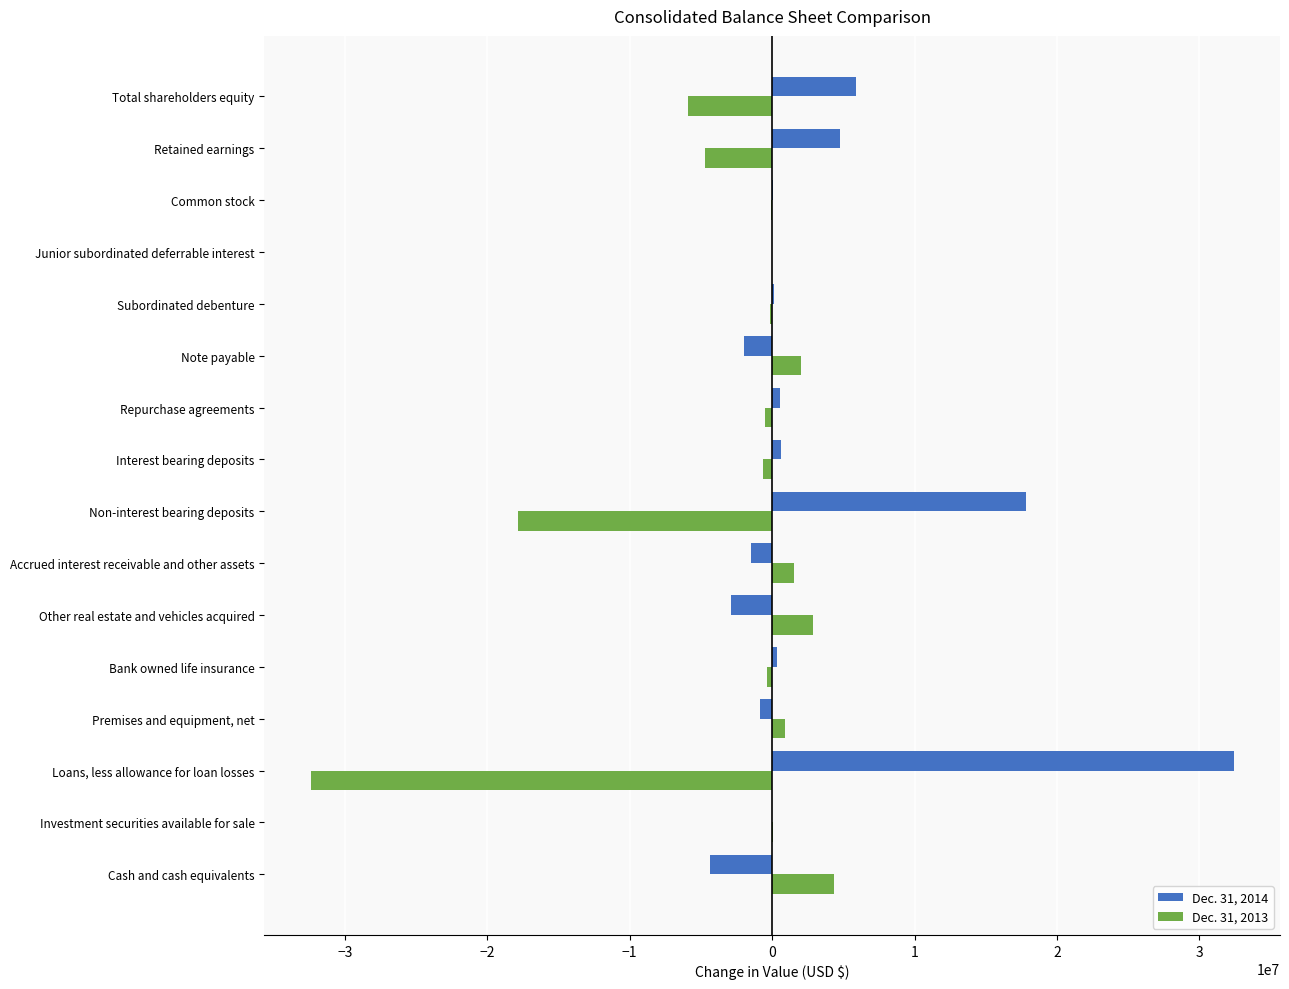

Which series has the largest total across all categories?

Dec. 31, 2014